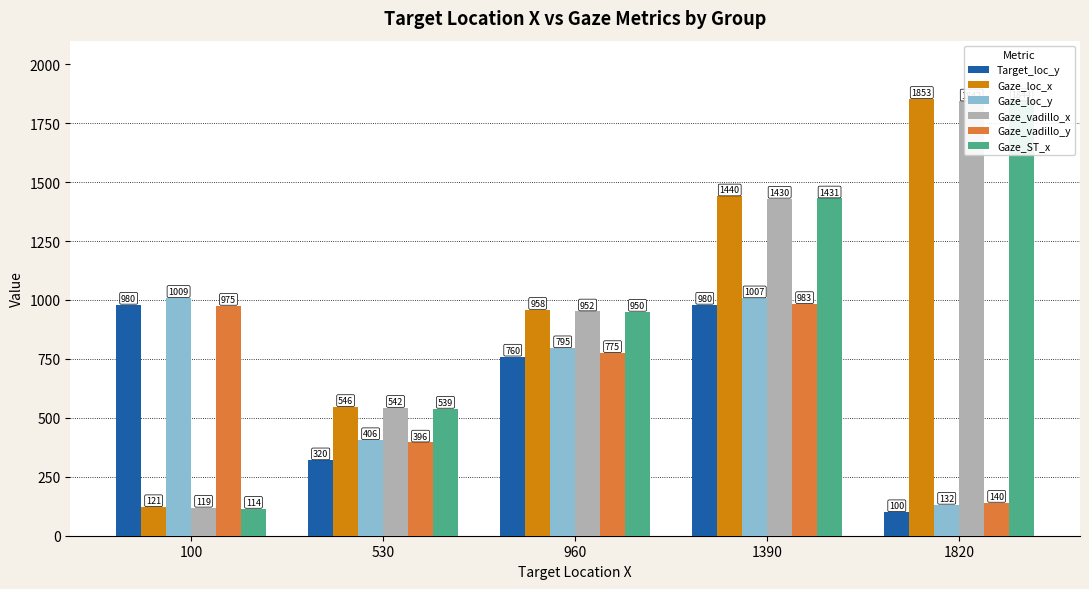

What are all the series names shown in the legend?

Target_loc_y, Gaze_loc_x, Gaze_loc_y, Gaze_vadillo_x, Gaze_vadillo_y, Gaze_ST_x